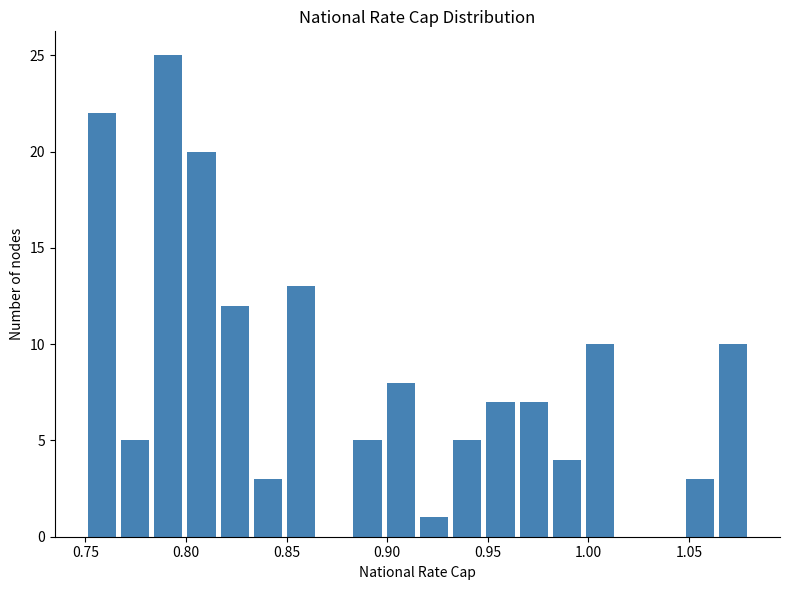

Read against the x-axis, roughly where is the centre of the tallest bar?

0.790